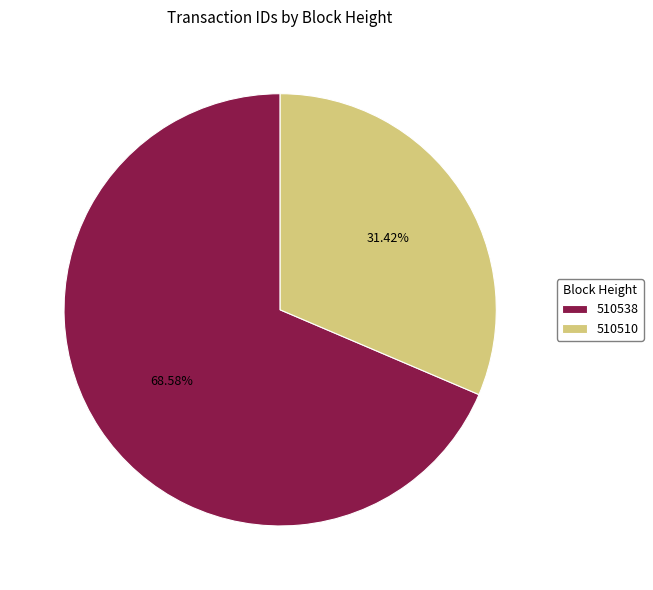

To the nearest percent, what portion does 510510 represent?

31%